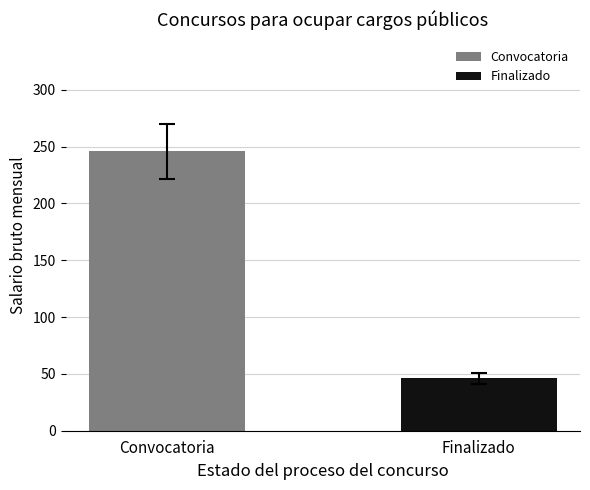

What is the greatest value displayed?

245.7